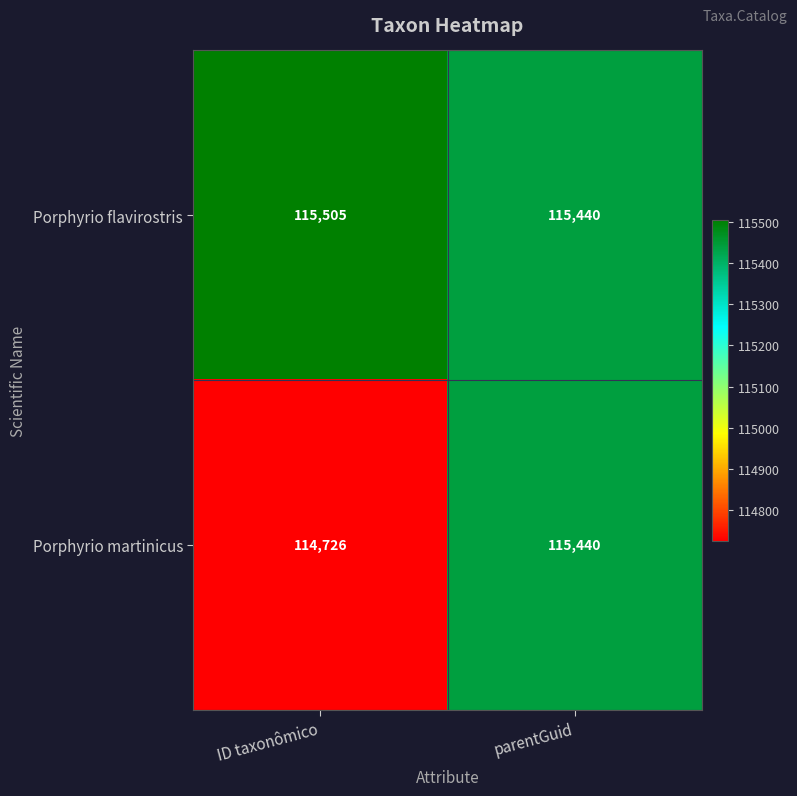

The Porphyrio flavirostris series shows 43945 at parentGuid. True or false?

False